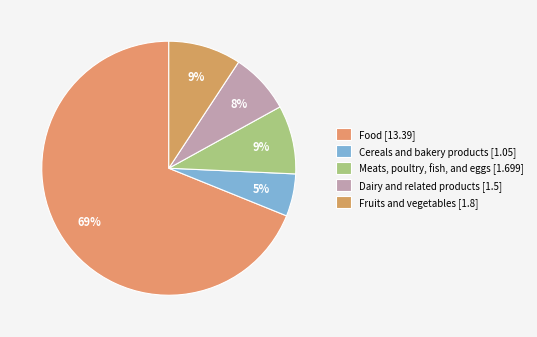

To the nearest percent, what is the average slice percentage?

20%